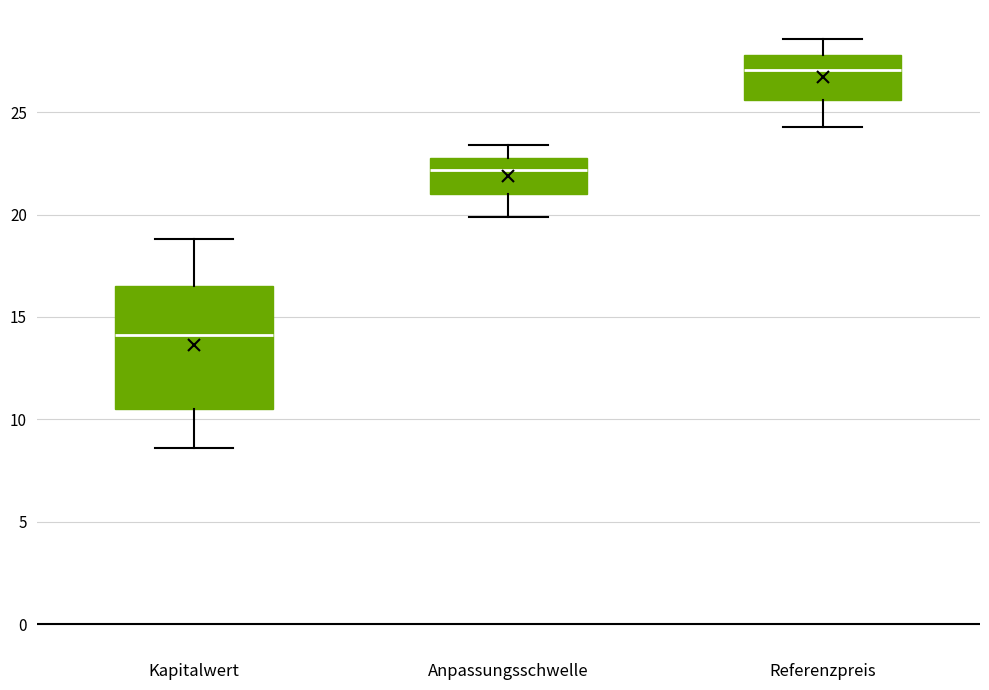

Comparing the boxes themselves (not the whiskers), which one is the tallest?

Kapitalwert